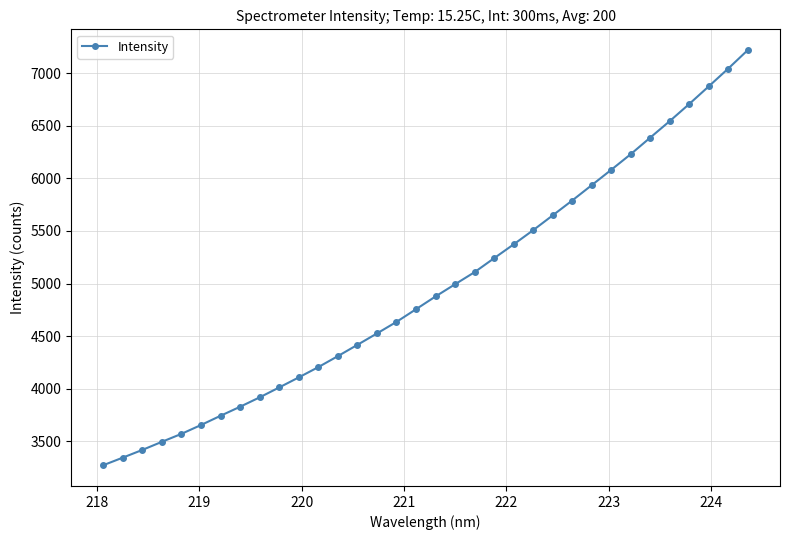

What is the difference between the maximum and second lowest values?

3873.9